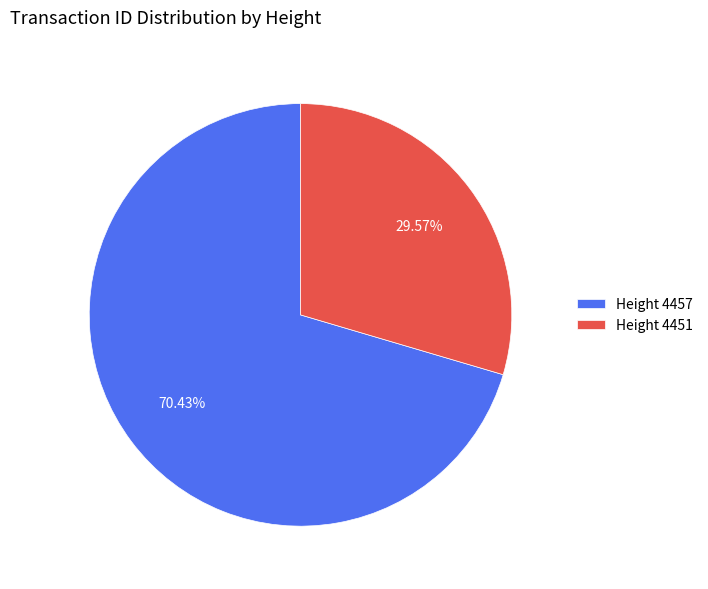

Does Height 4451 account for over 50% of the chart?

No